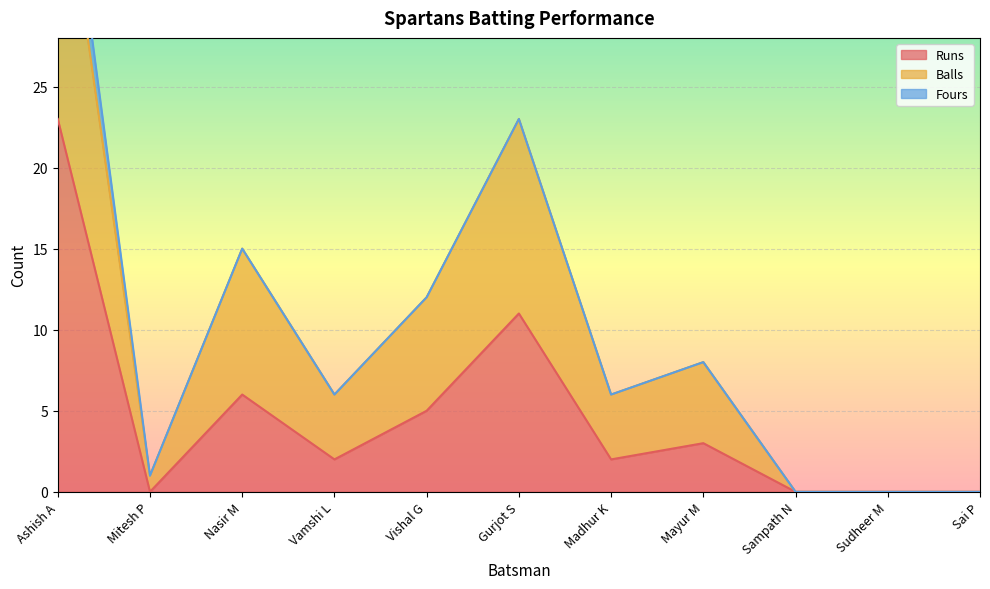

The Balls series shows 62 at Ashish A. True or false?

False